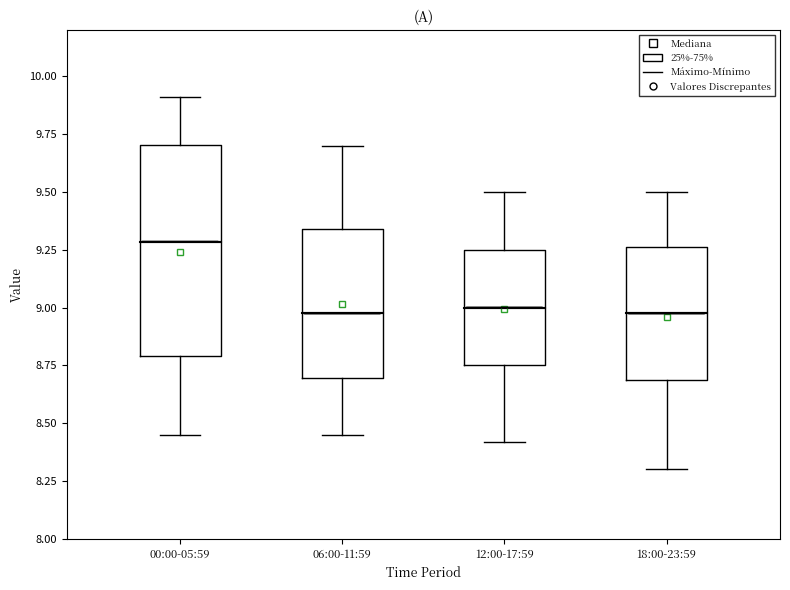

Which box is the tallest, from its lower edge to its upper edge?

00:00-05:59